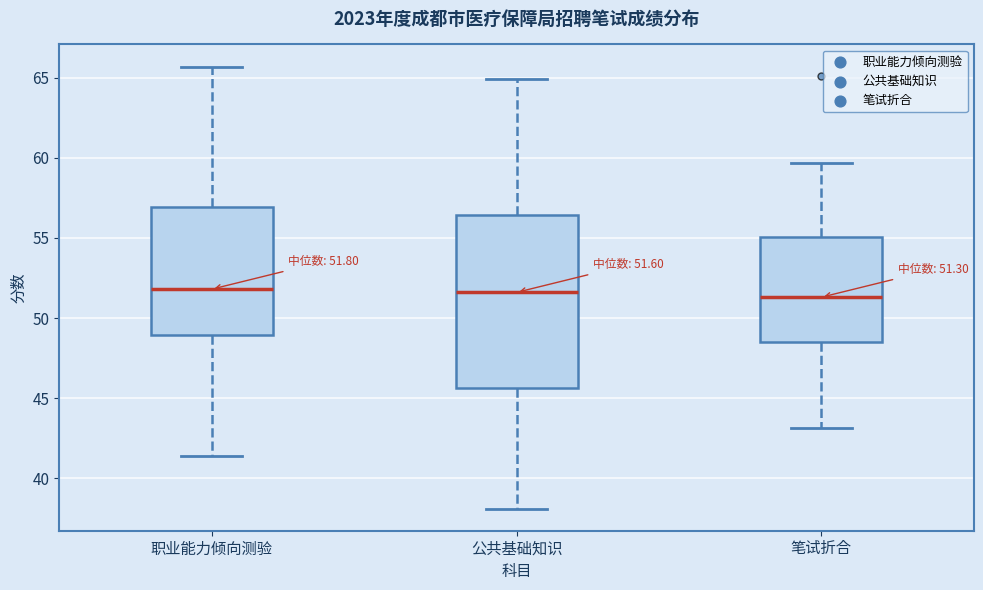

Comparing the boxes themselves (not the whiskers), which one is the tallest?

公共基础知识